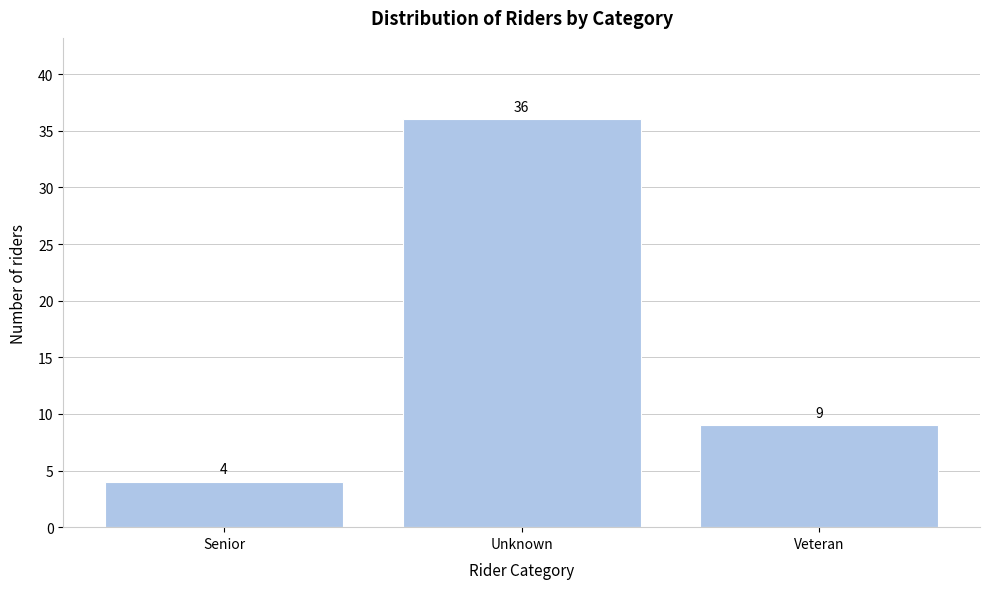

Reading right to left, what are all the values shown in this chart?

9	36	4